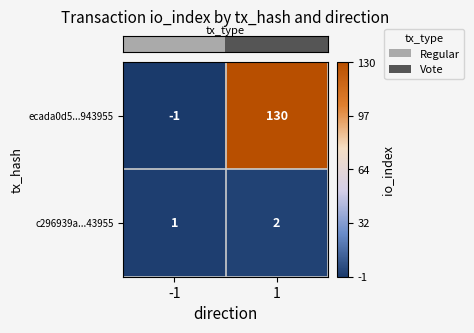

Reading left to right, extract all data points from this chart.

ecada0d5...943955: -1	130
c296939a...43955: 1	2